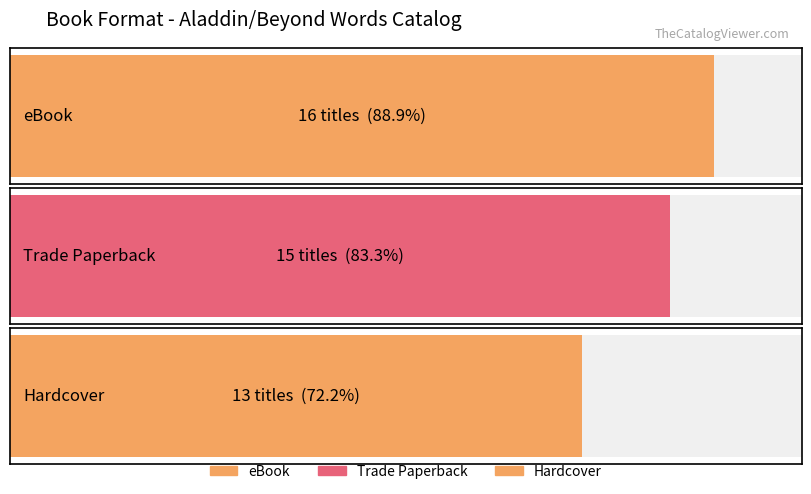

Rank the categories by value from highest to lowest.

eBook, Trade Paperback, Hardcover